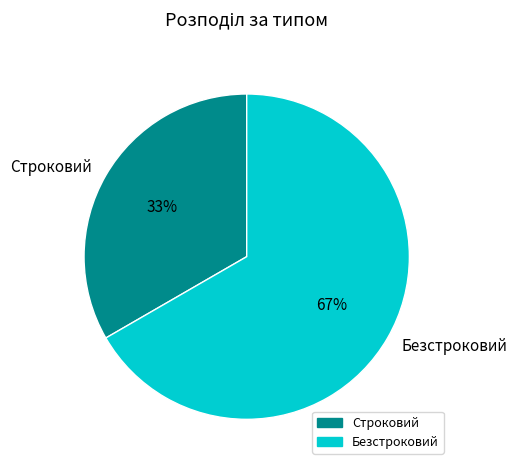

Between Строковий and Безстроковий, which is larger?

Безстроковий